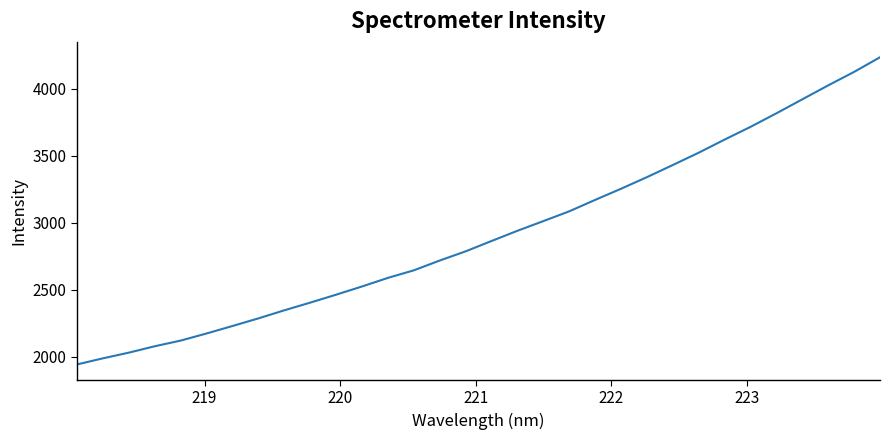

What is the minimum value shown in the chart?

1941.6